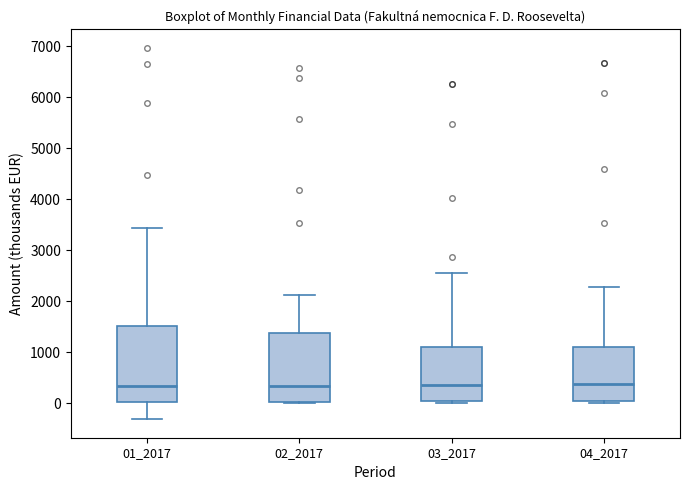

Comparing the boxes themselves (not the whiskers), which one is the tallest?

01_2017